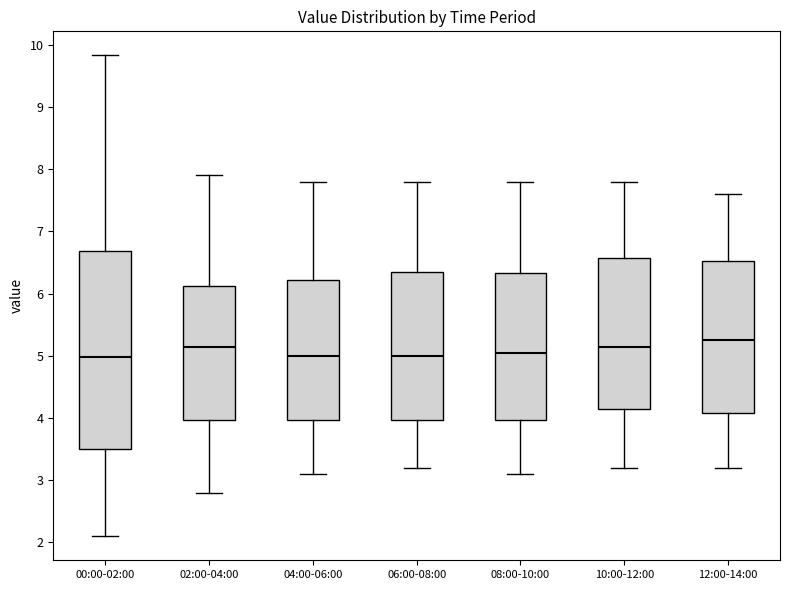

Where is the lower edge of the box for 00:00-02:00 on the y-axis? The values are not printed on the chart, so give them approximately, as read against the axis.

3.5